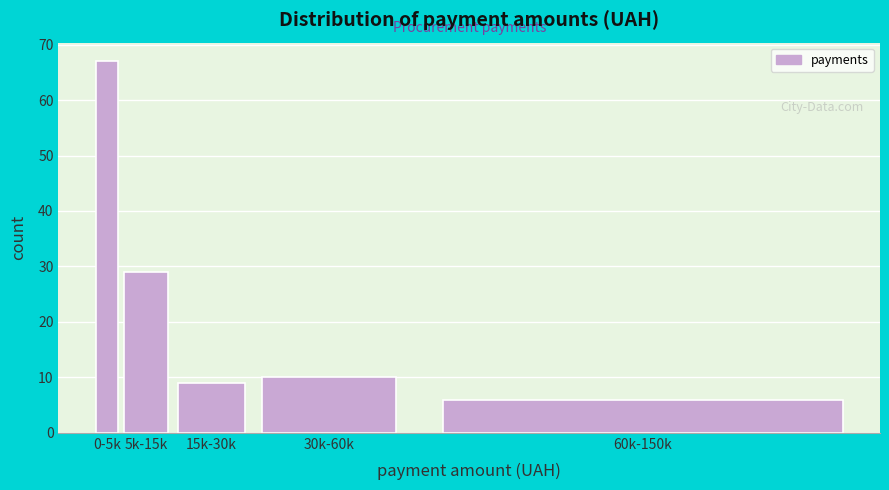

Reading left to right, what are all the values shown in this chart?

0-5k=67	5k-15k=29	15k-30k=9	30k-60k=10	60k-150k=6